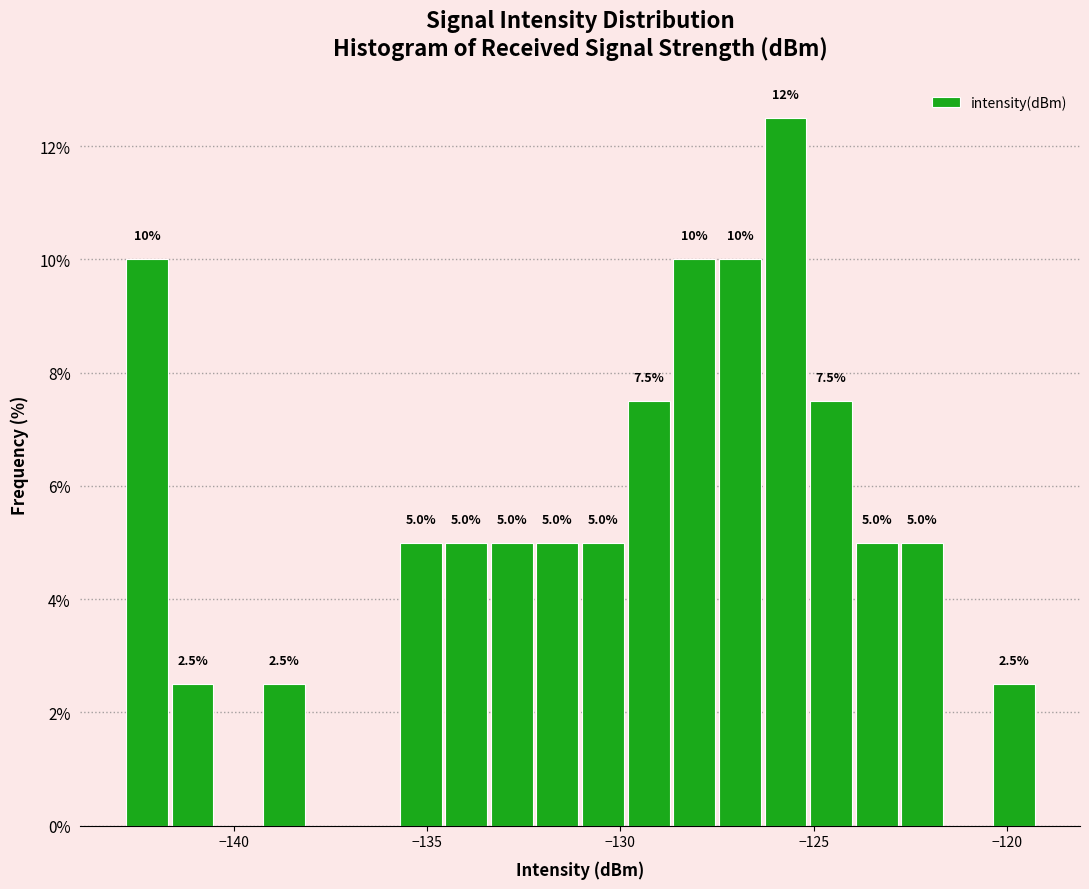

Read against the x-axis, roughly where is the centre of the tallest bar?

-125.5